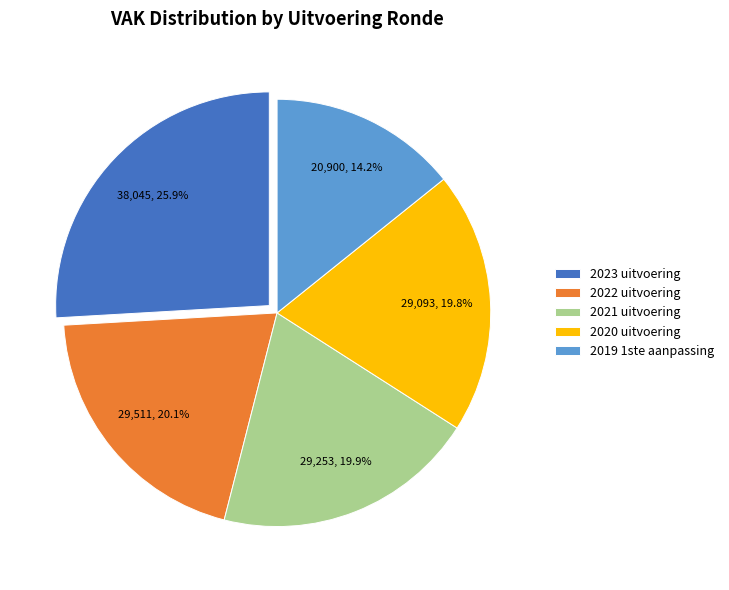

What percentage is the 2021 uitvoering slice, to the nearest percent?

20%